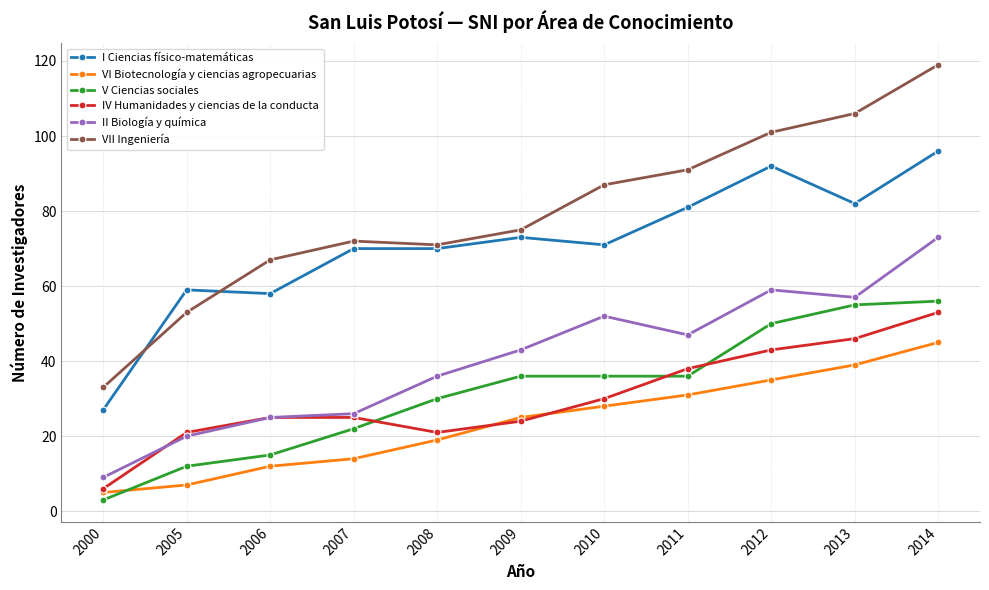

True or false: VI Biotecnología y ciencias agropecuarias and VII Ingeniería cross at least once.

False